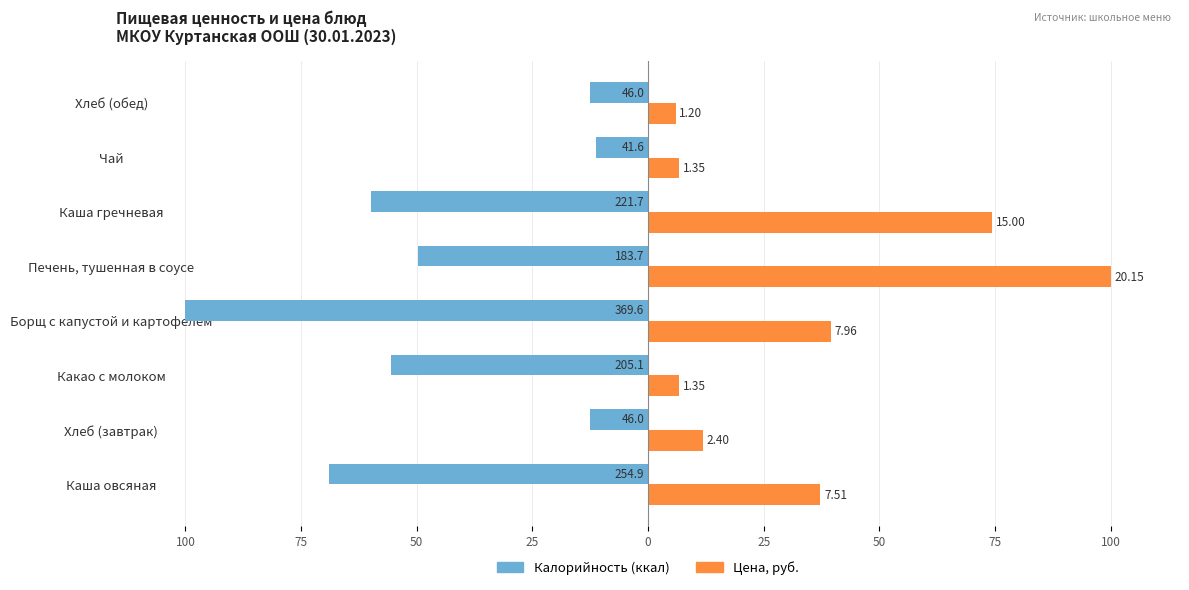

What is the maximum value shown in the chart?

100.0